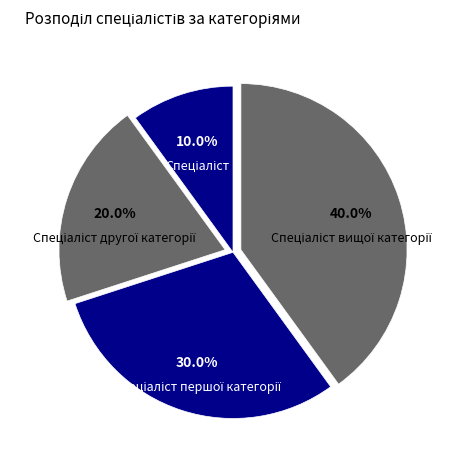

How many segments does this pie chart have?

4